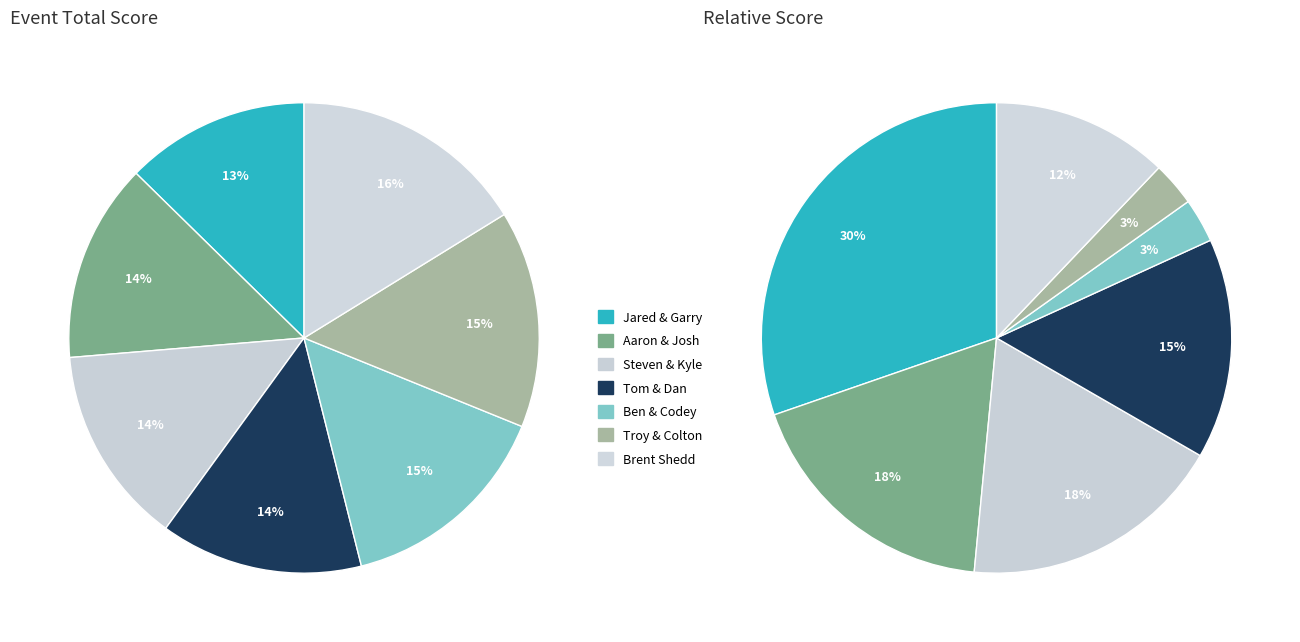

Combined, what portion of the pie is Troy Davis & Colton Test and Aaron Riley & Josh Menne?

28.6%